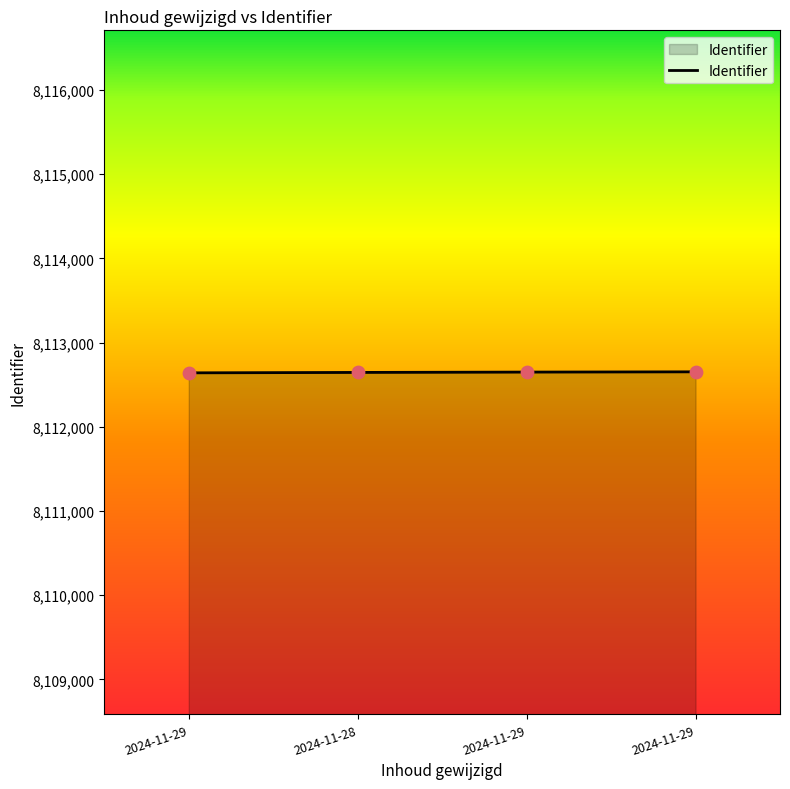

How many series are shown in this chart?

1